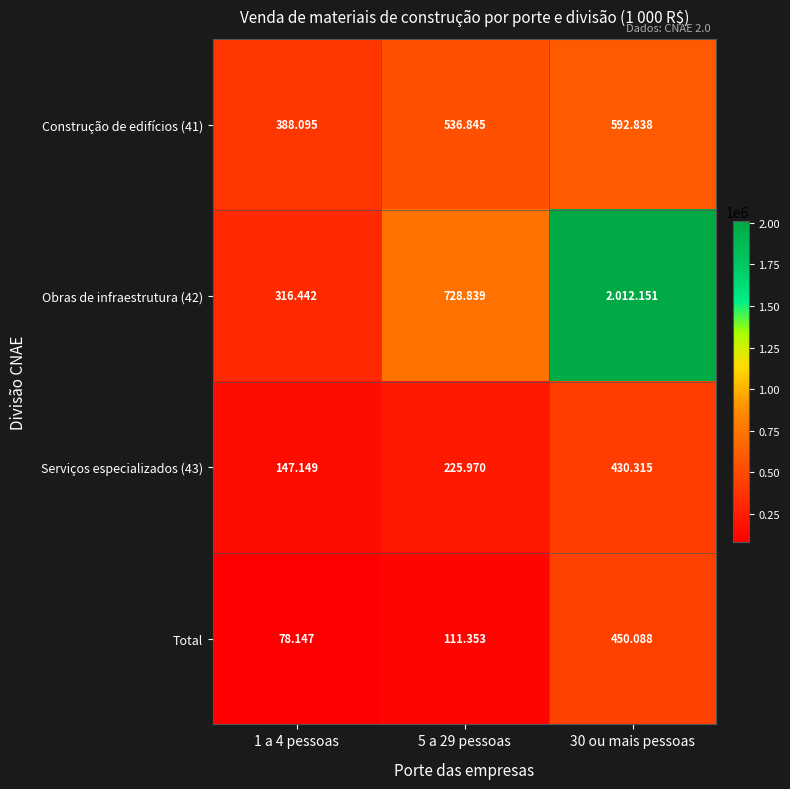

At which label is Obras de infraestrutura (42) closest to 1164296?

5 a 29 pessoas